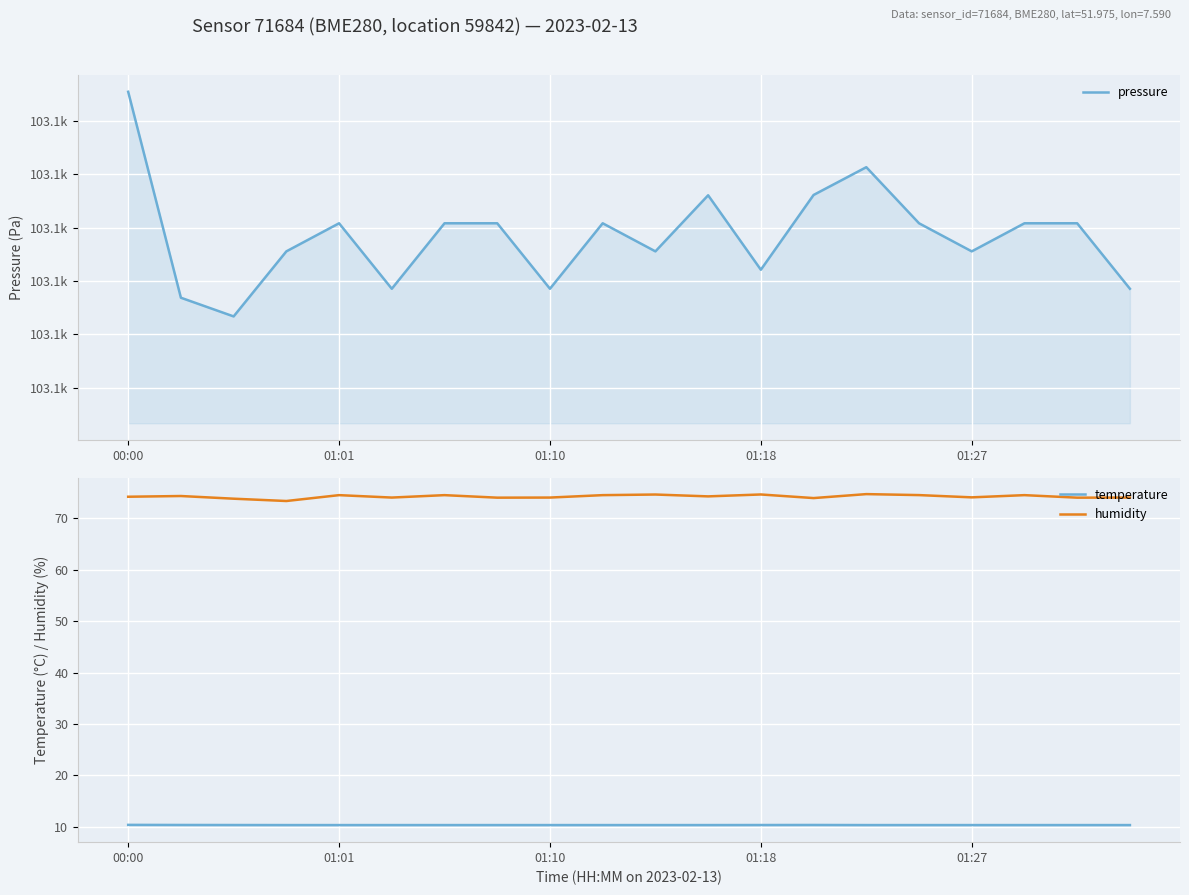

How many values in the pressure series are below 103110?

9